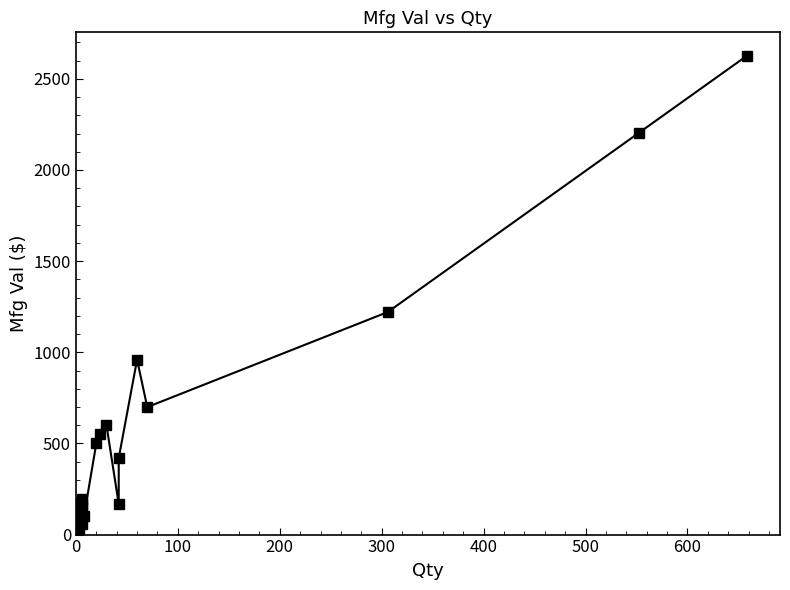

How many values exceed 197?

10